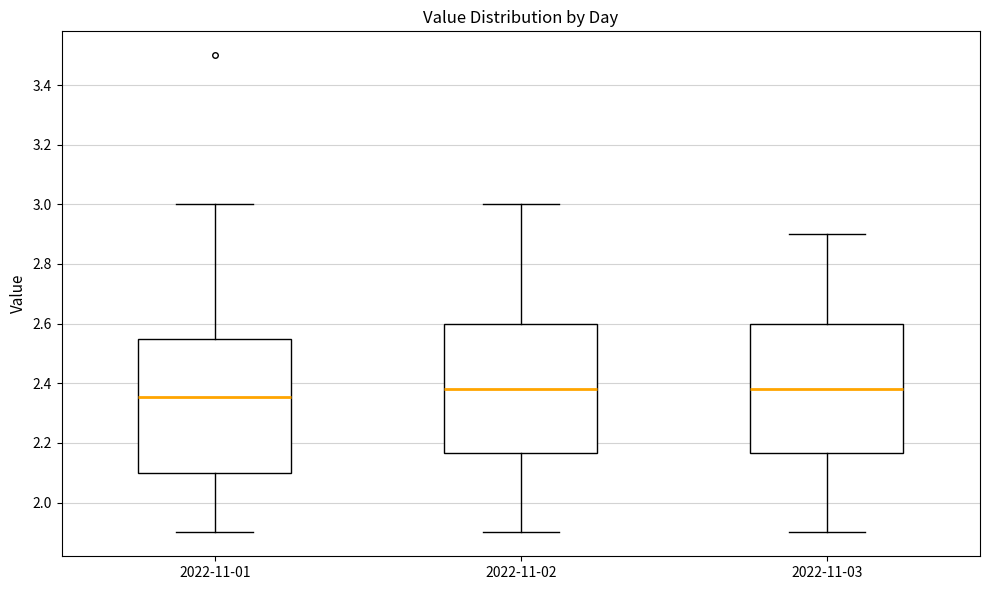

Reading left to right, transcribe this box plot: for each box, give where its median line is, the range the box spans, and where its two whiskers end, as read against the y-axis. The values are not printed on the chart, so give them approximately, as read against the axis.

2022-11-01: median 2.36, box 2.10 to 2.54, whiskers 1.90 to 3.00
2022-11-02: median 2.38, box 2.16 to 2.60, whiskers 1.90 to 3.00
2022-11-03: median 2.38, box 2.16 to 2.60, whiskers 1.90 to 2.90